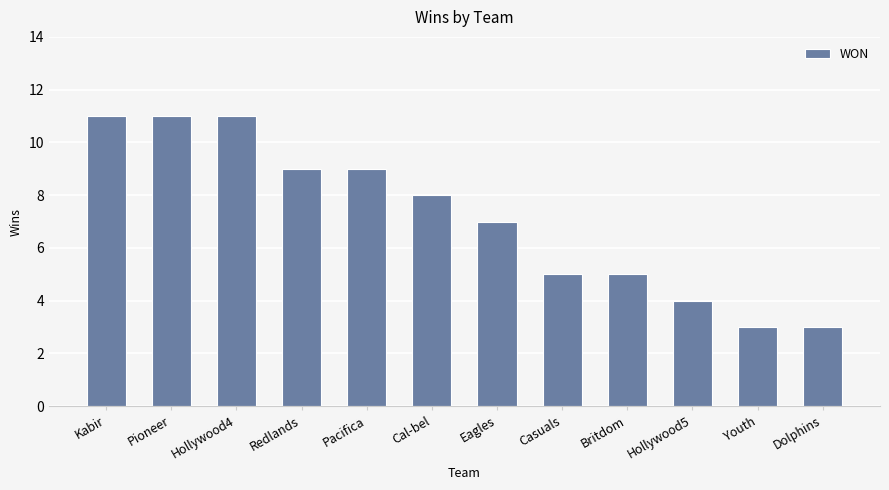

What is the difference between the maximum and minimum values?

8